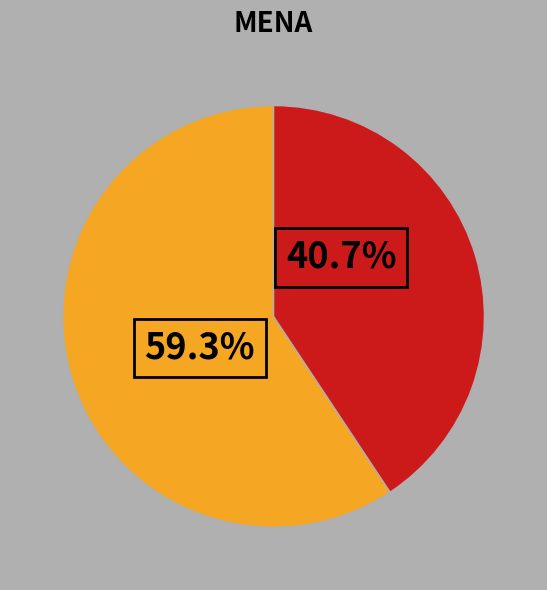

Is there any slice that represents more than half of the pie?

Yes